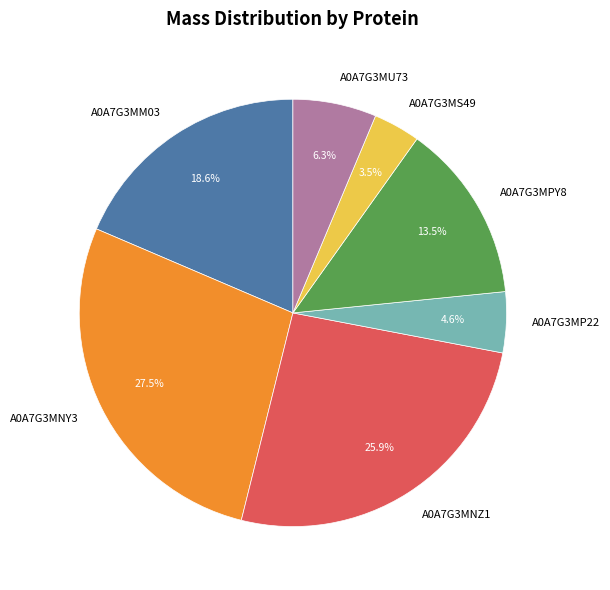

Do A0A7G3MM03 and A0A7G3MPY8 together represent more than half of the pie?

No